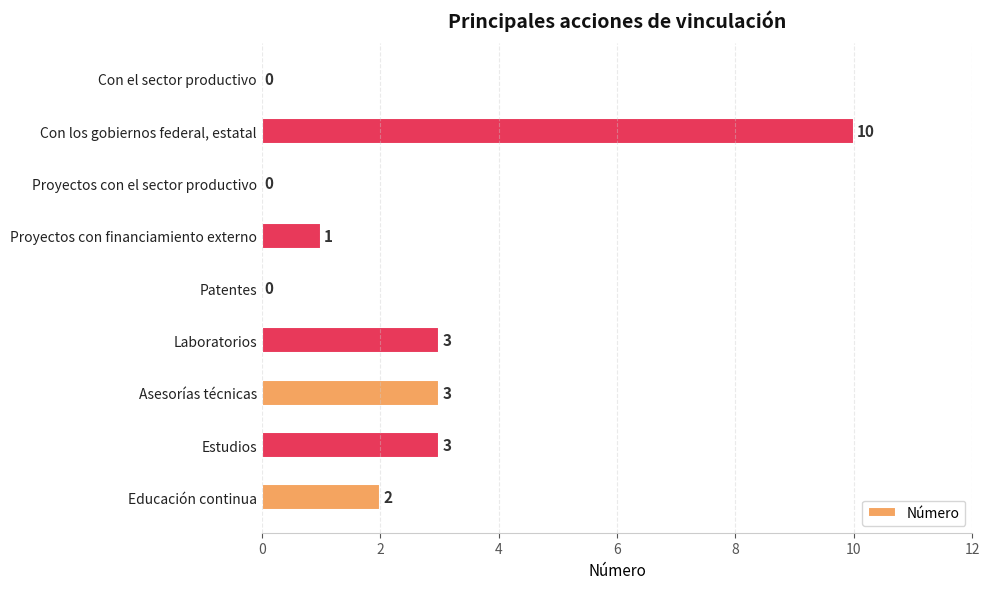

The value at Asesorías técnicas is 5. True or false?

False